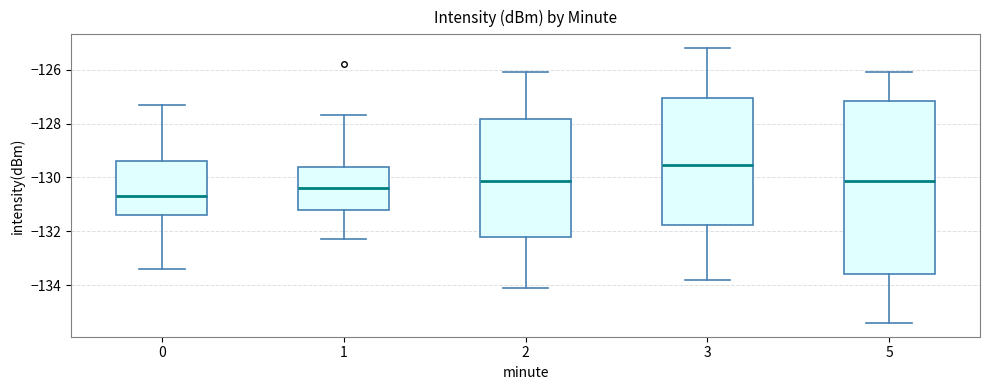

Which box's median line is the lowest?

0